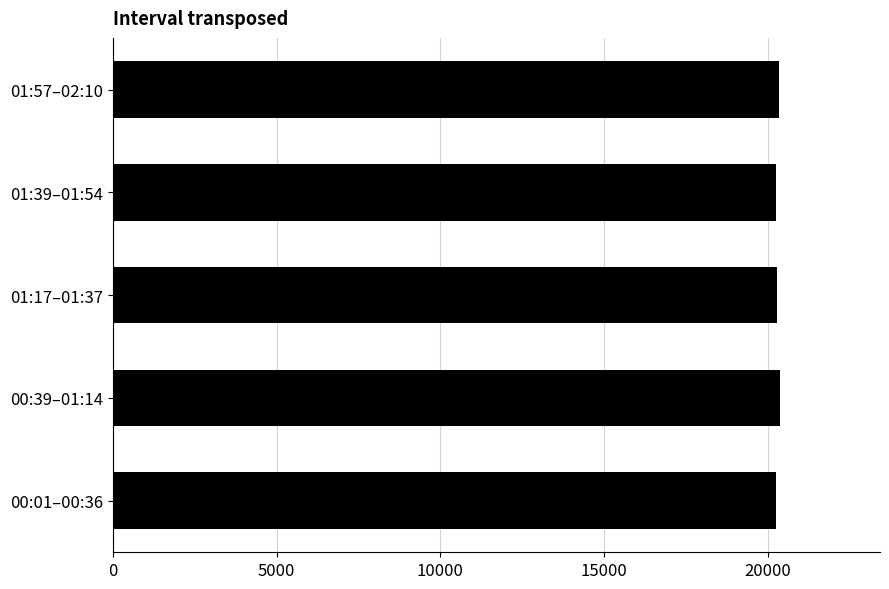

What is the maximum value shown in the chart?

20372